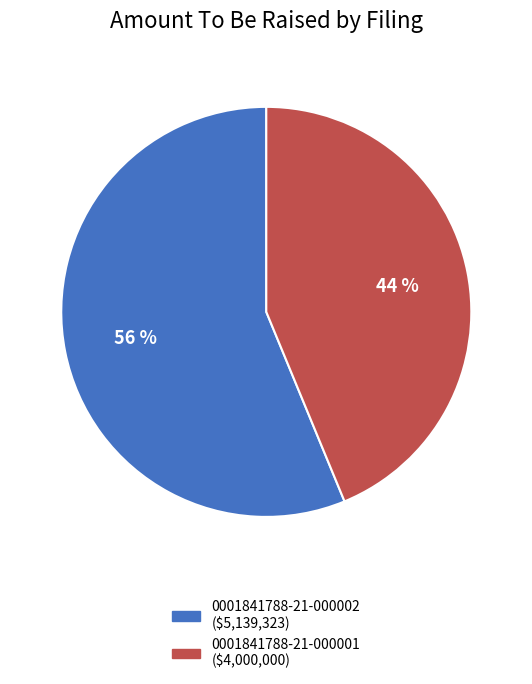

Which slice is the smallest?

0001841788-21-000001